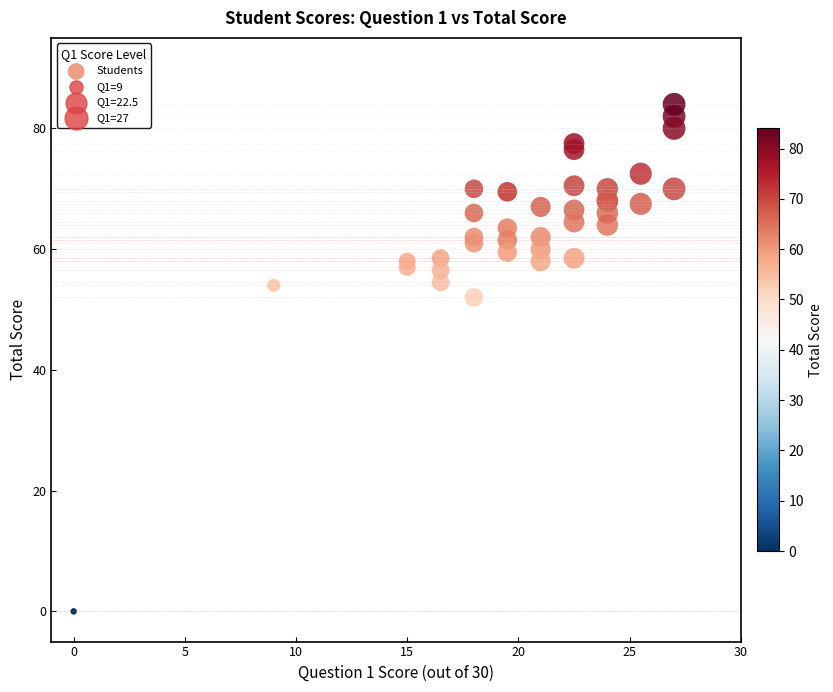

What Y value in the scatter plot is closest to 42?

52.0